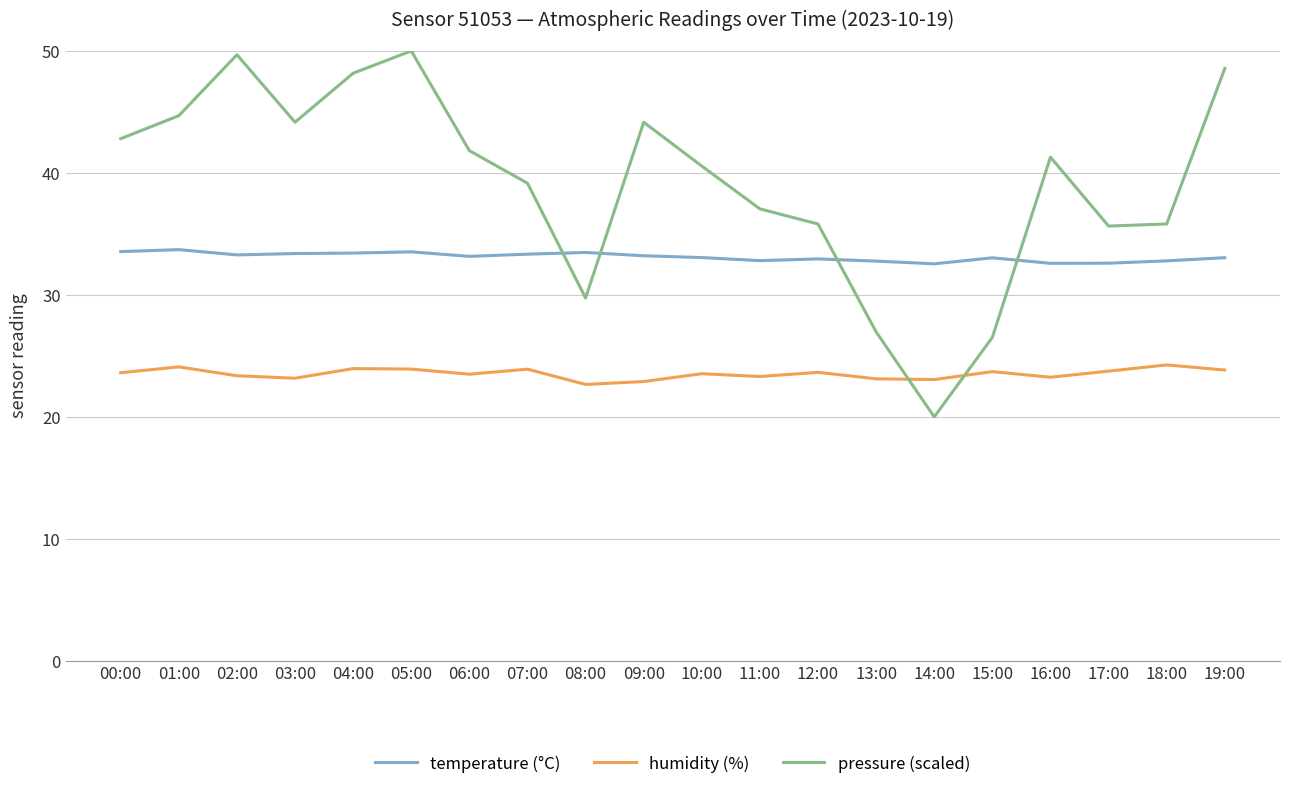

At which category does pressure (scaled) reach its first local valley?

03:00